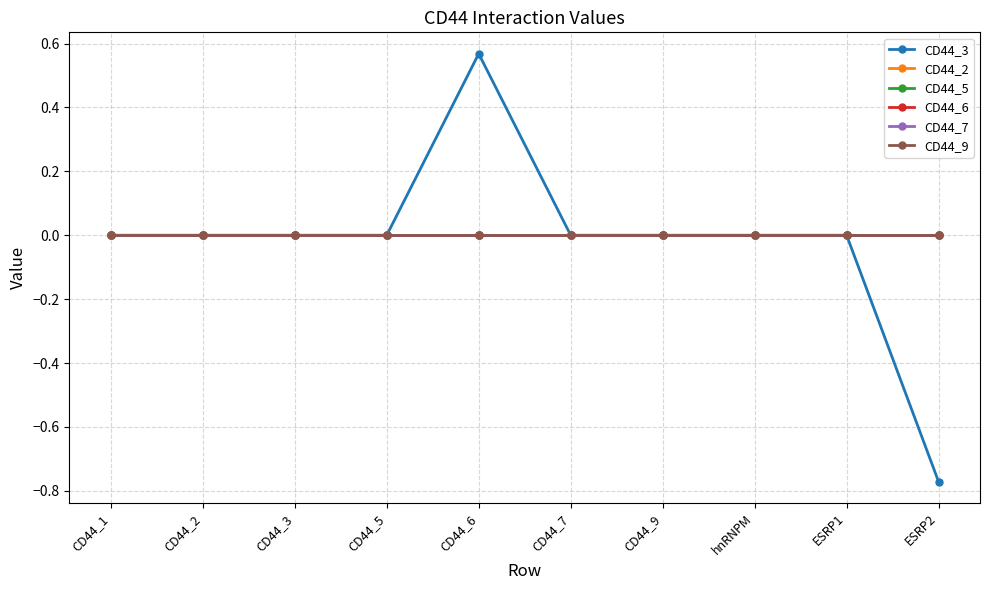

What is the sum of the CD44_3 values at CD44_6 and ESRP1?

0.6